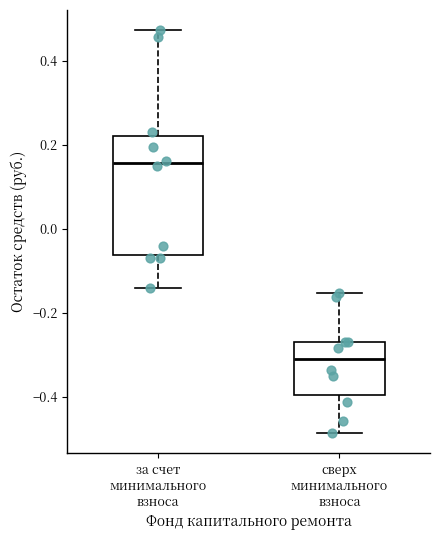

Where is the upper edge of the box for за счет минимального взноса on the y-axis? The values are not printed on the chart, so give them approximately, as read against the axis.

0.22